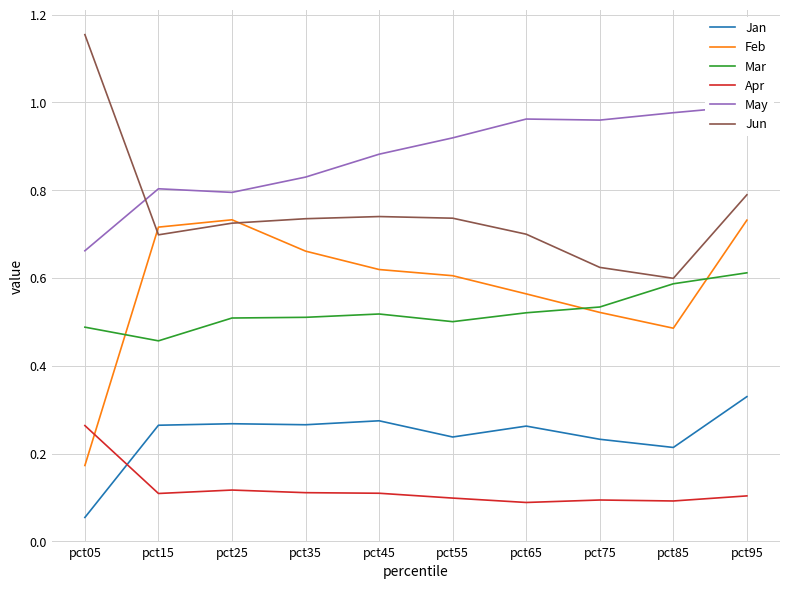

Is the value of Mar at pct35 greater than the value of Jan at pct85?

Yes